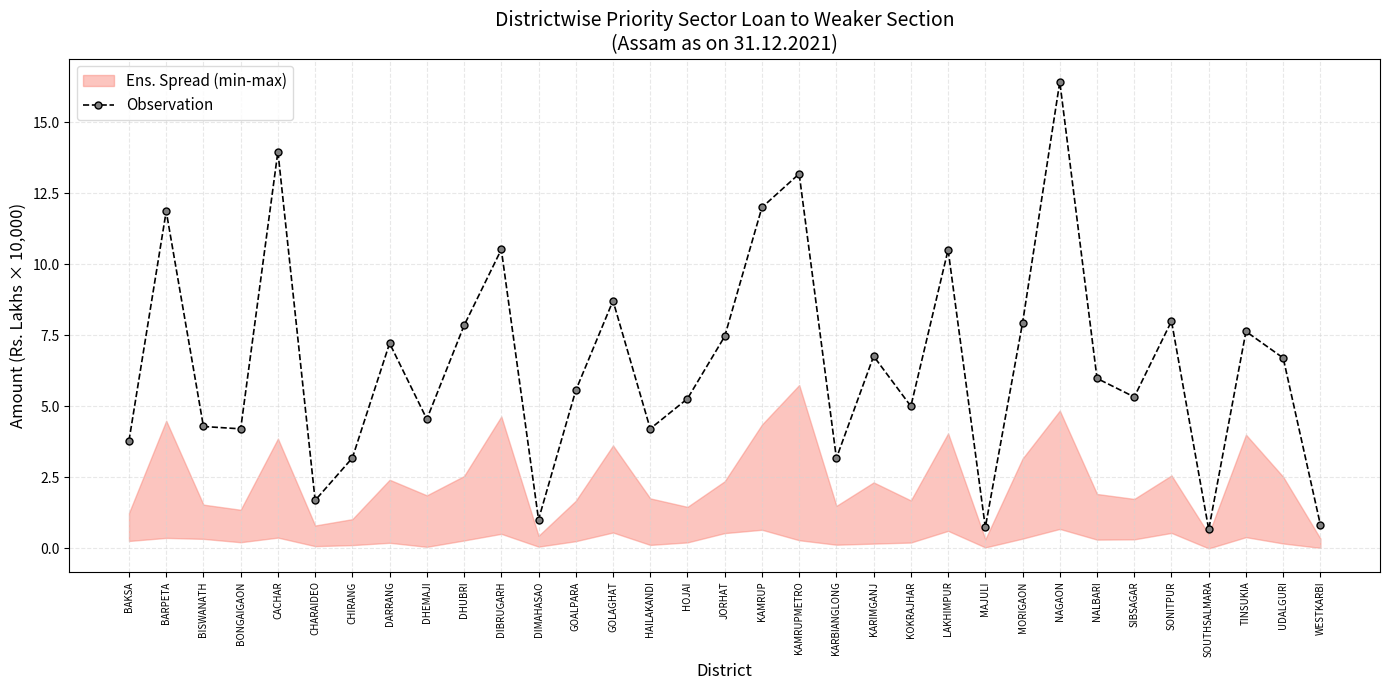

How many lines are shown in the chart?

1